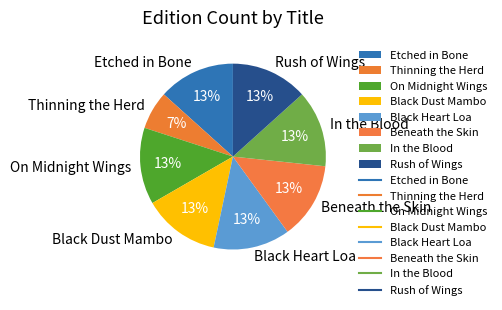

Do Rush of Wings and Etched in Bone together represent more than half of the pie?

No